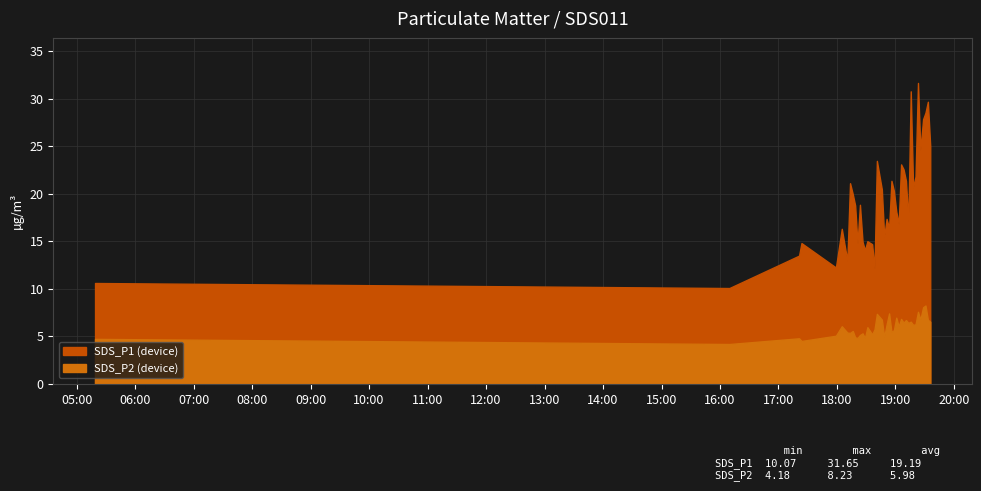

Between 2023/07/11 18:16:11 and 2023/07/11 19:23:05, which is larger?

2023/07/11 19:23:05